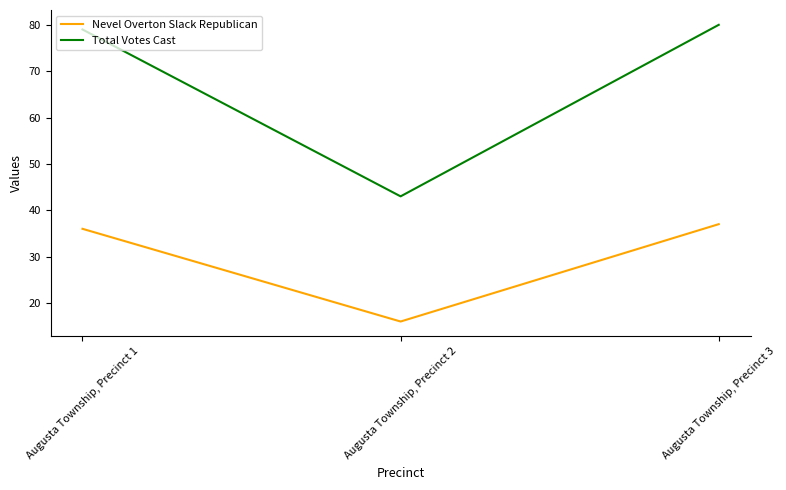

What is the spread (max minus min) of values at Augusta Township, Precinct 1?

43